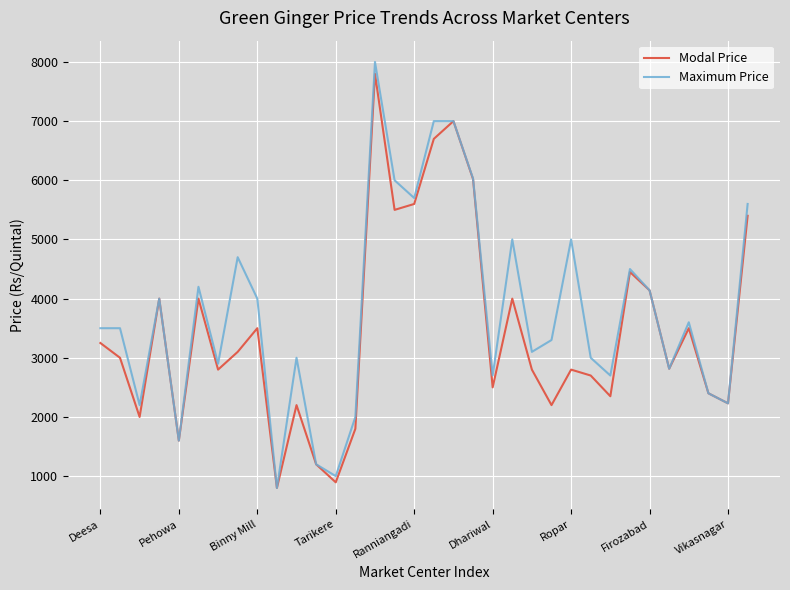

Which series has the widest spread of values?

Maximum Price